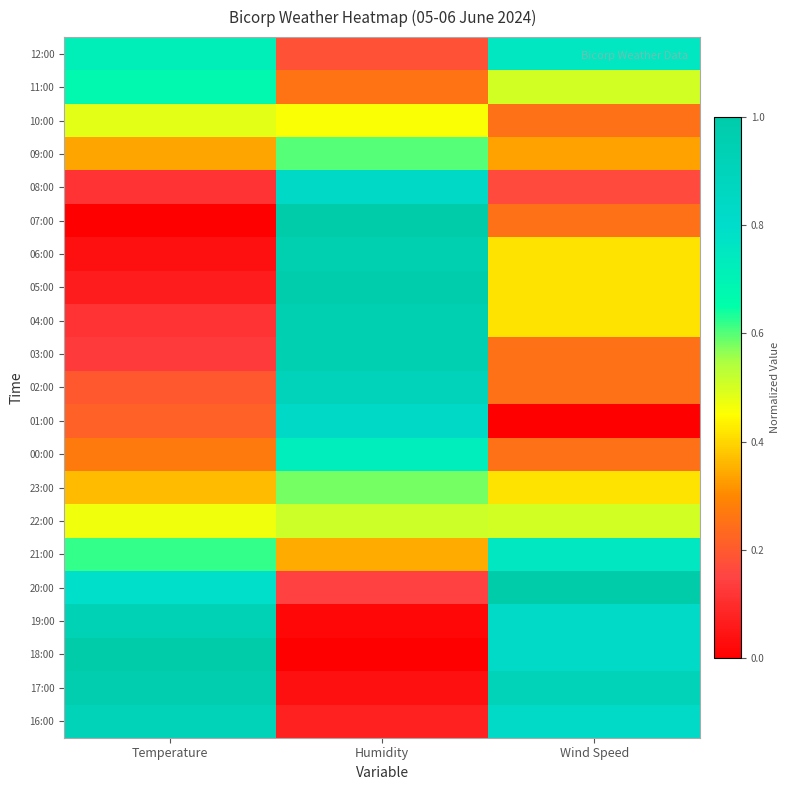

Which label corresponds to the largest value in the chart?

Humidity